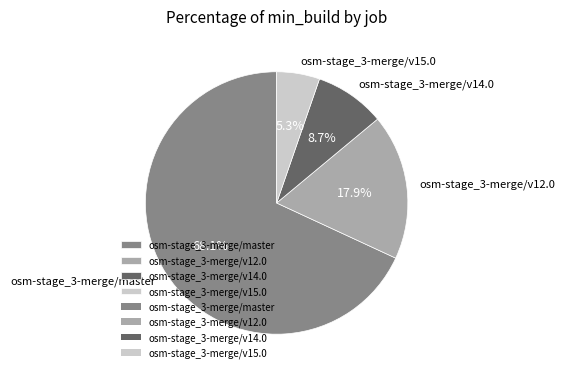

What portion of the pie excludes osm-stage_3-merge/v12.0?

82.1%